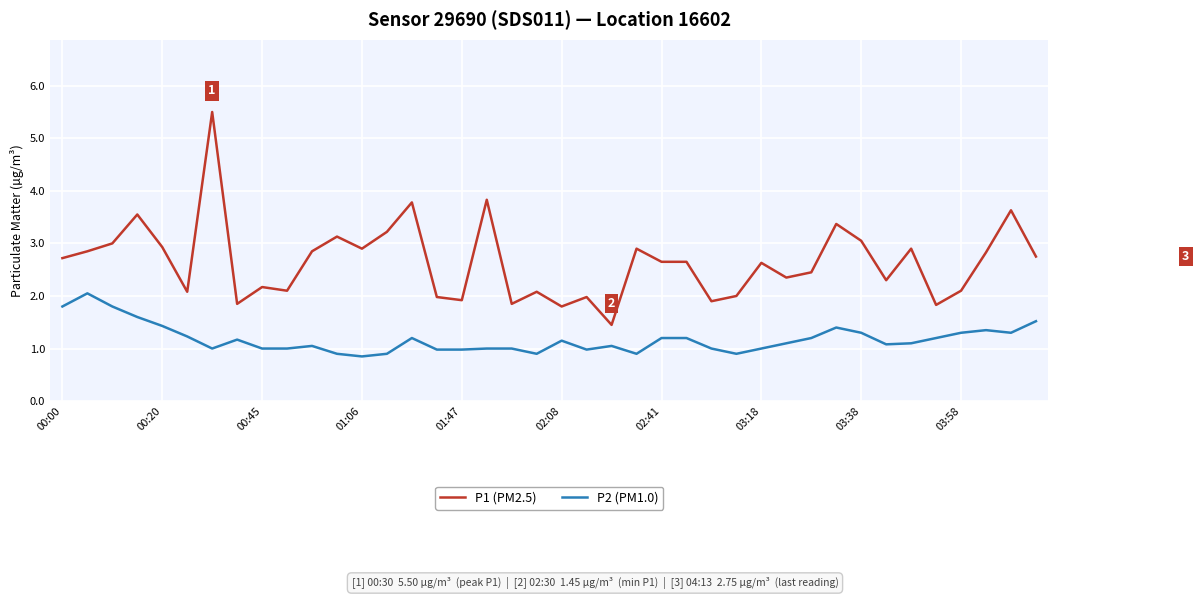

Which series has the largest range (max minus min)?

P1 (PM2.5)